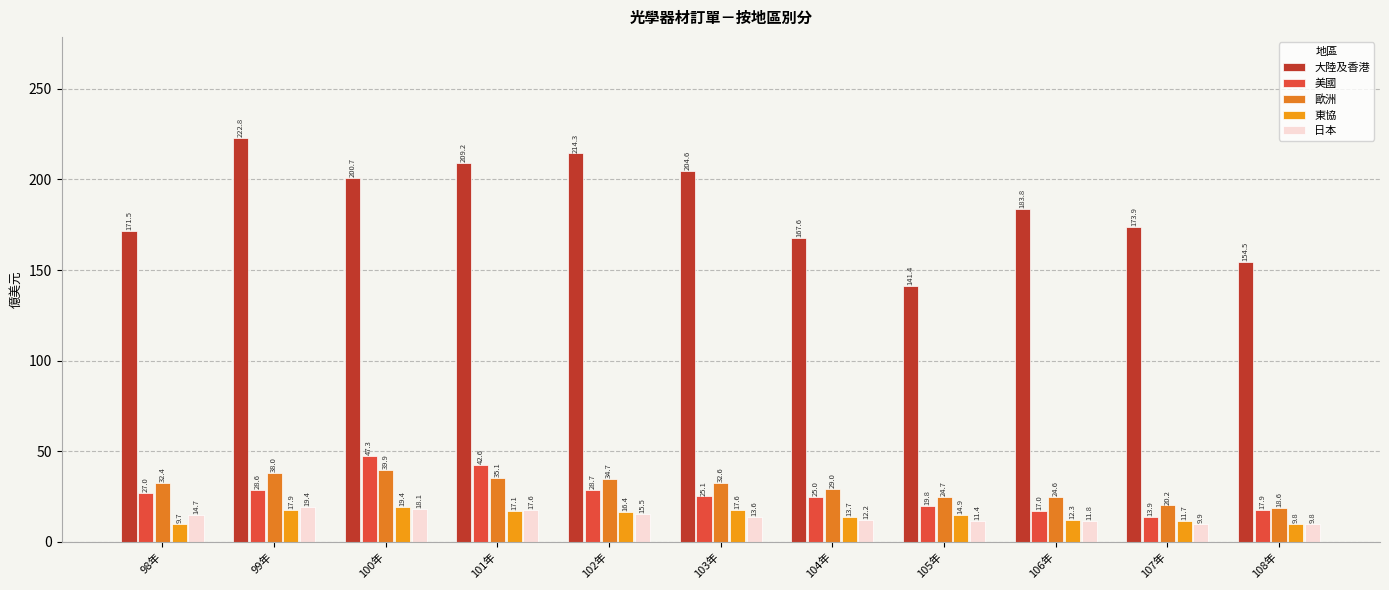

What position from the right is 105年?

4